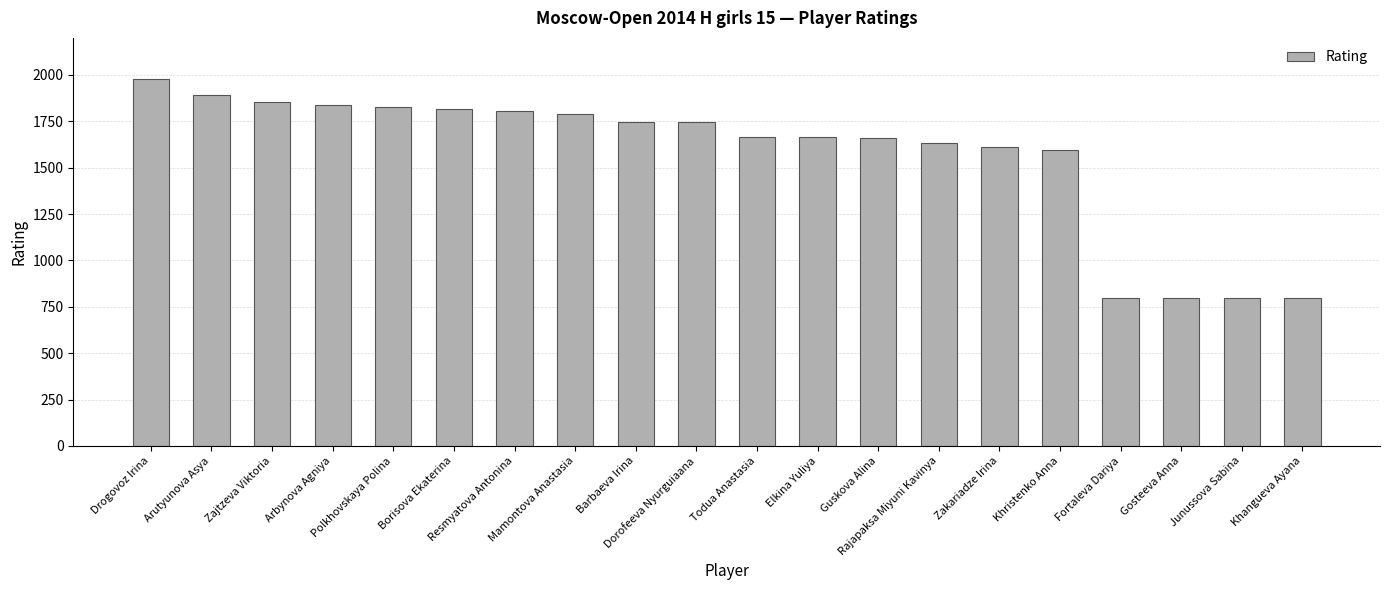

Approximately how many times larger is the value at Rajapaksa Miyuni Kavinya compared to Junussova Sabina?

2.0